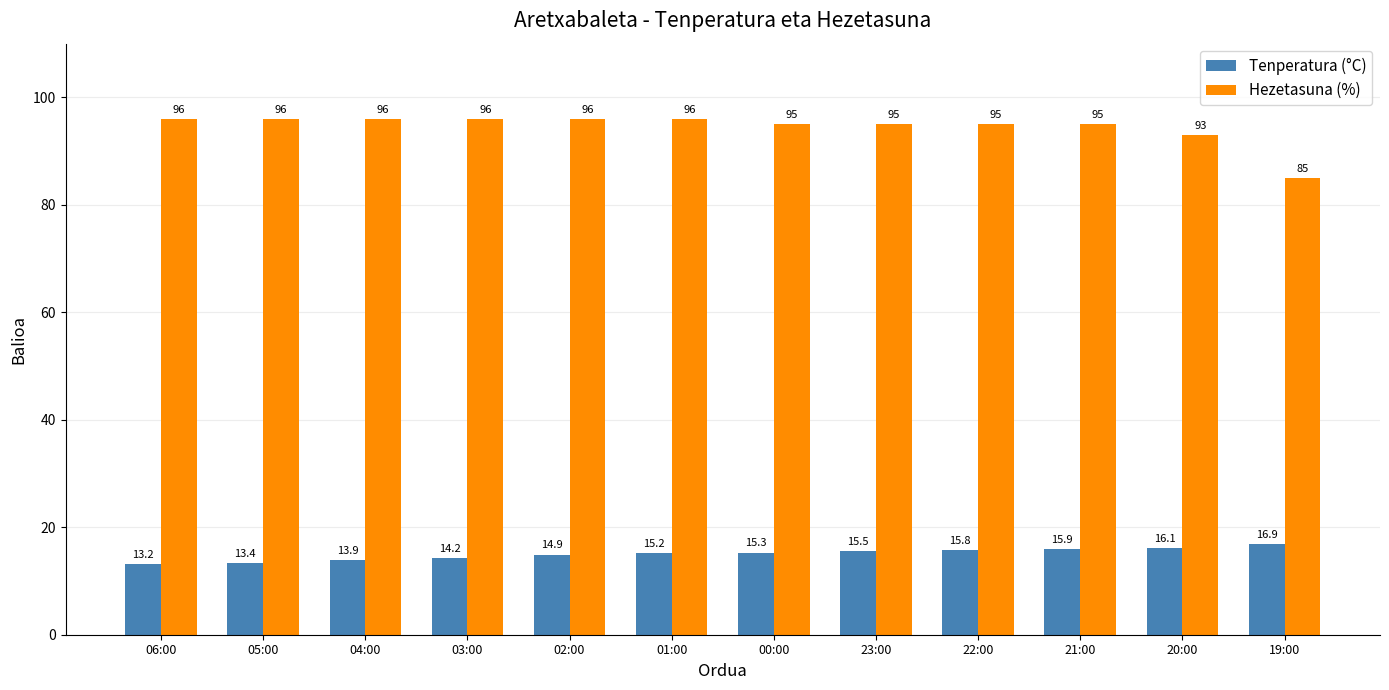

Is the value of Tenperatura (°C) at 02:00 greater than the value of Hezetasuna (%) at 01:00?

No